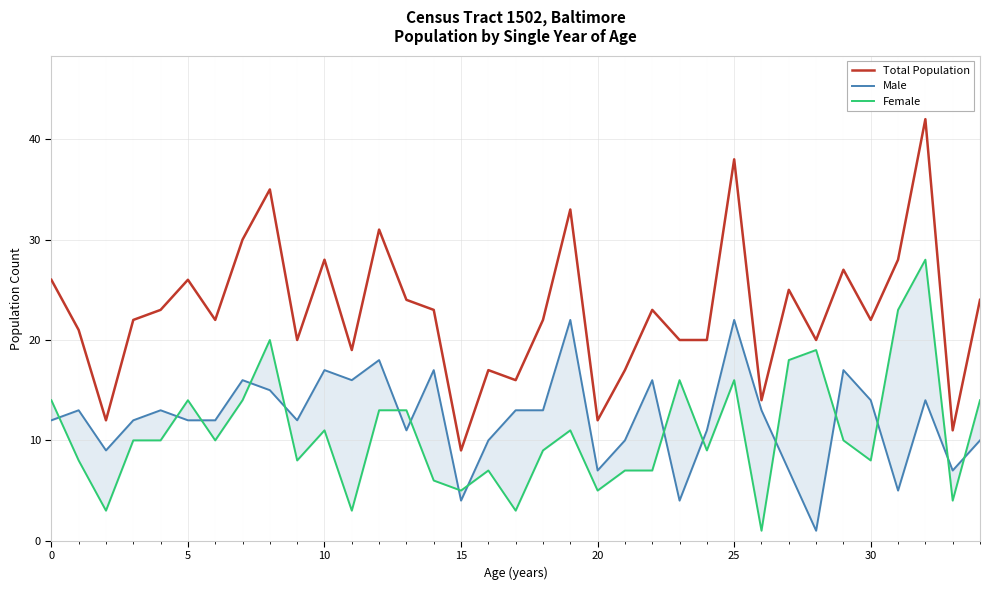

The Female series shows 15 at 18. True or false?

False